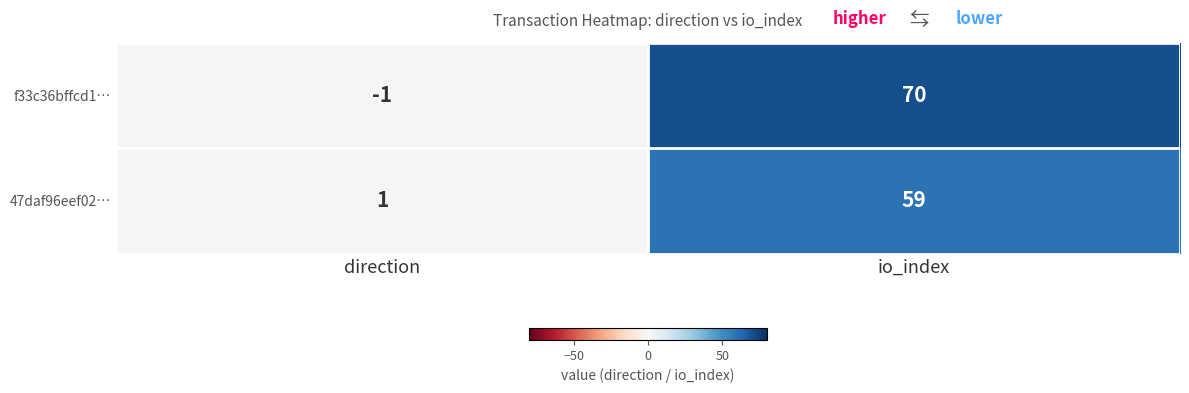

Is the value of 47daf96eef02… at direction greater than the value of f33c36bffcd1… at direction?

Yes